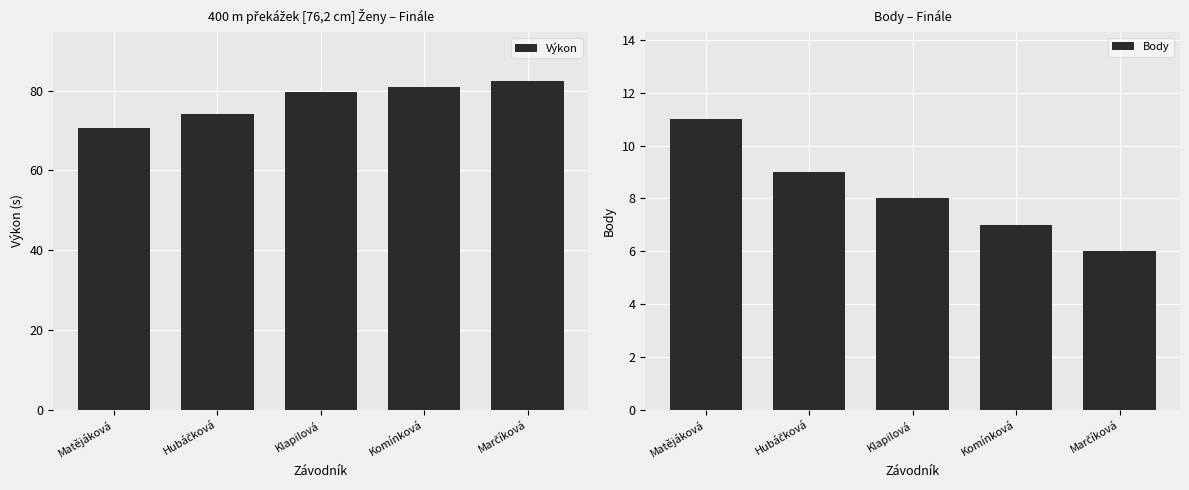

What is the label of the 5th bar from the right?

Matějáková